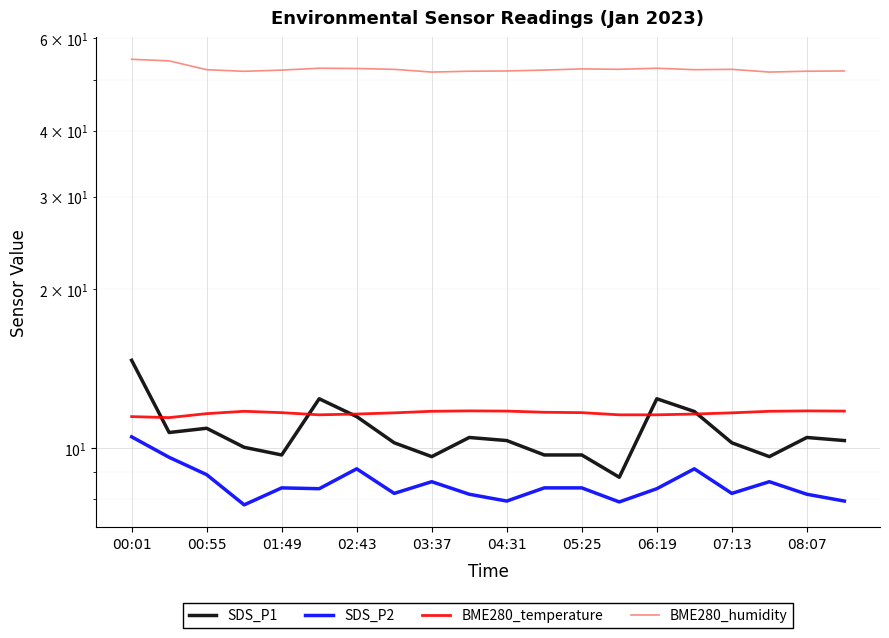

What is the approximate value of SDS_P1 at 13?

8.8